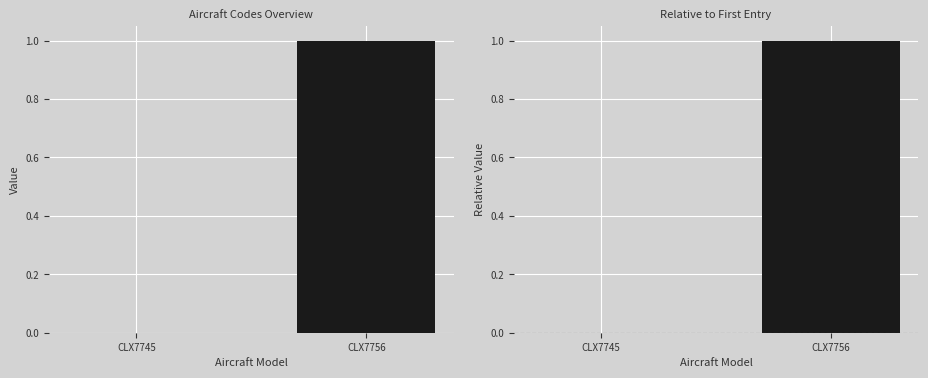

Which category has the lowest value across all series?

CLX7745